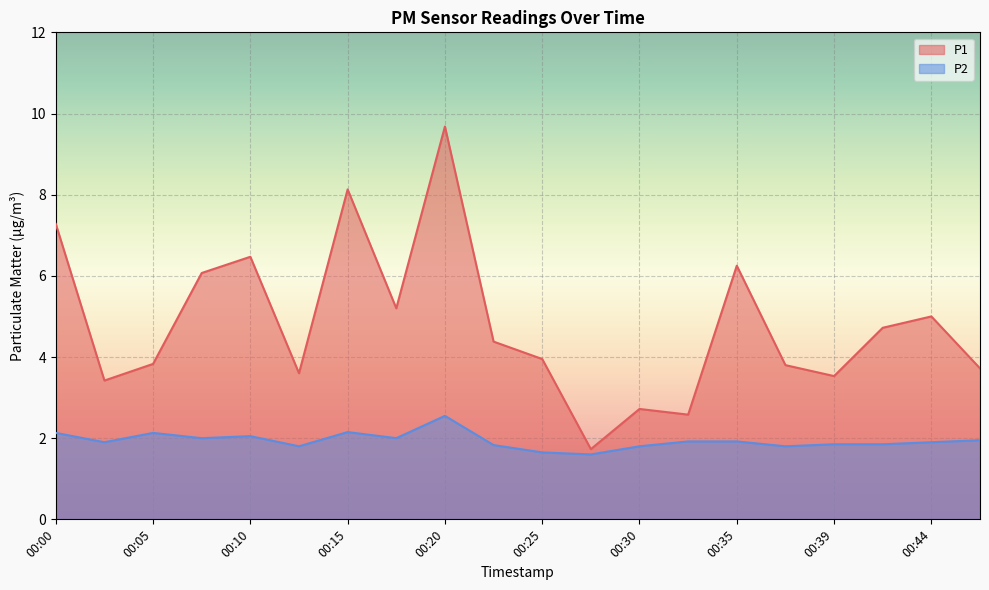

True or false: P2 and P1 intersect in this chart.

False